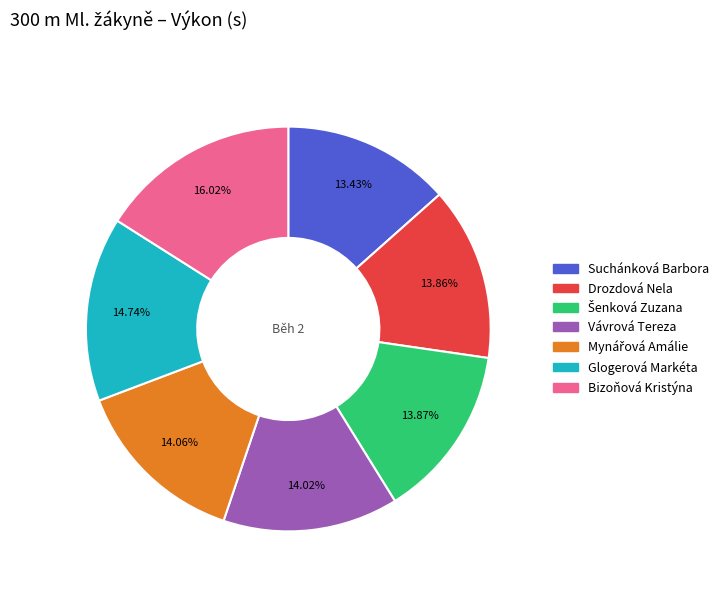

To the nearest percent, what percentage of the pie is Vávrová Tereza?

14%